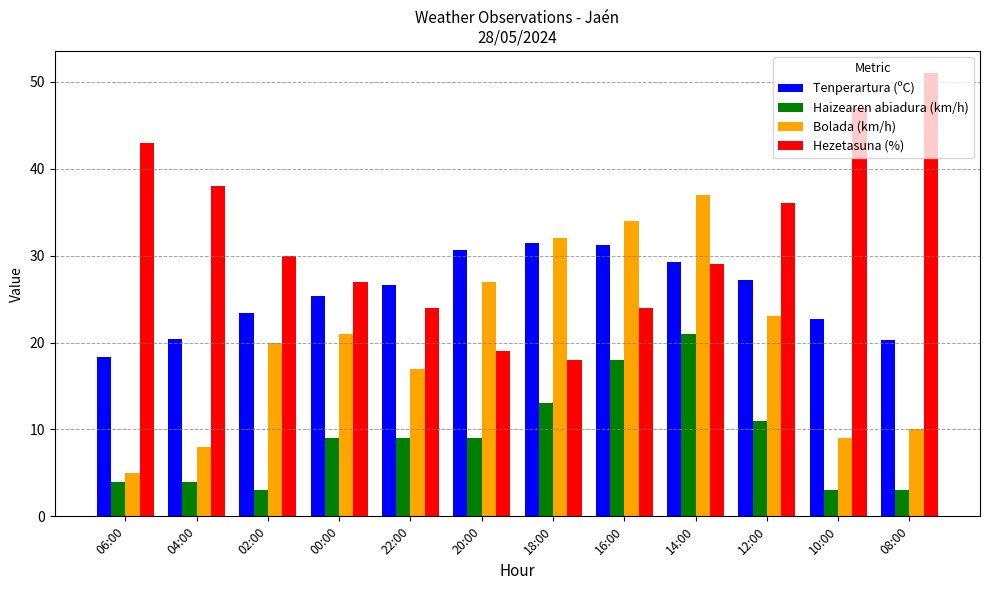

What is the label of the 6th bar from the right?

18:00